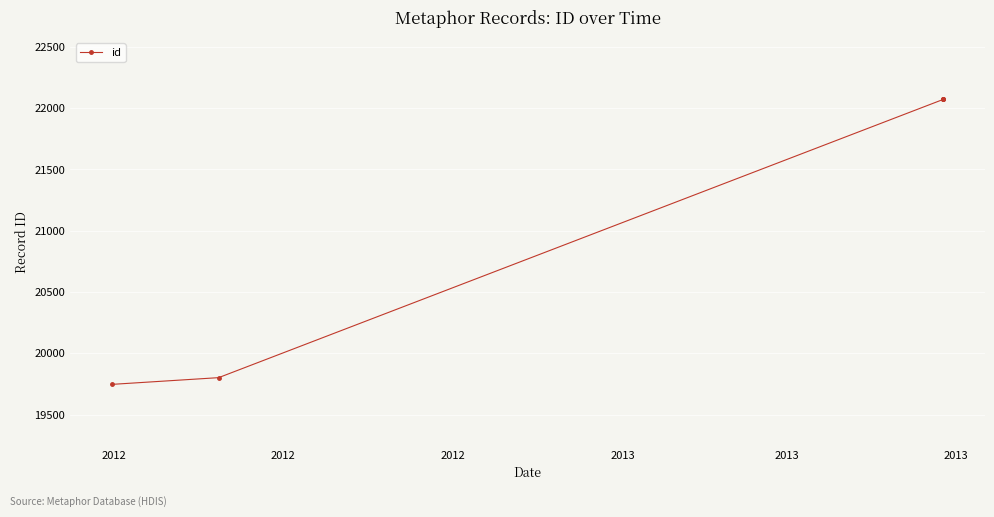

At which label does the data first exceed 22072?

2013